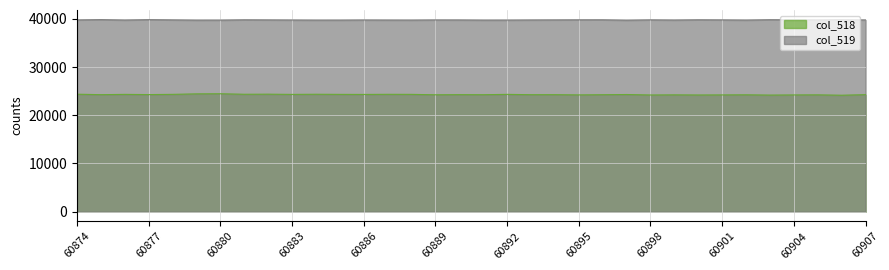

True or false: col_519 and col_518 cross at least once.

False